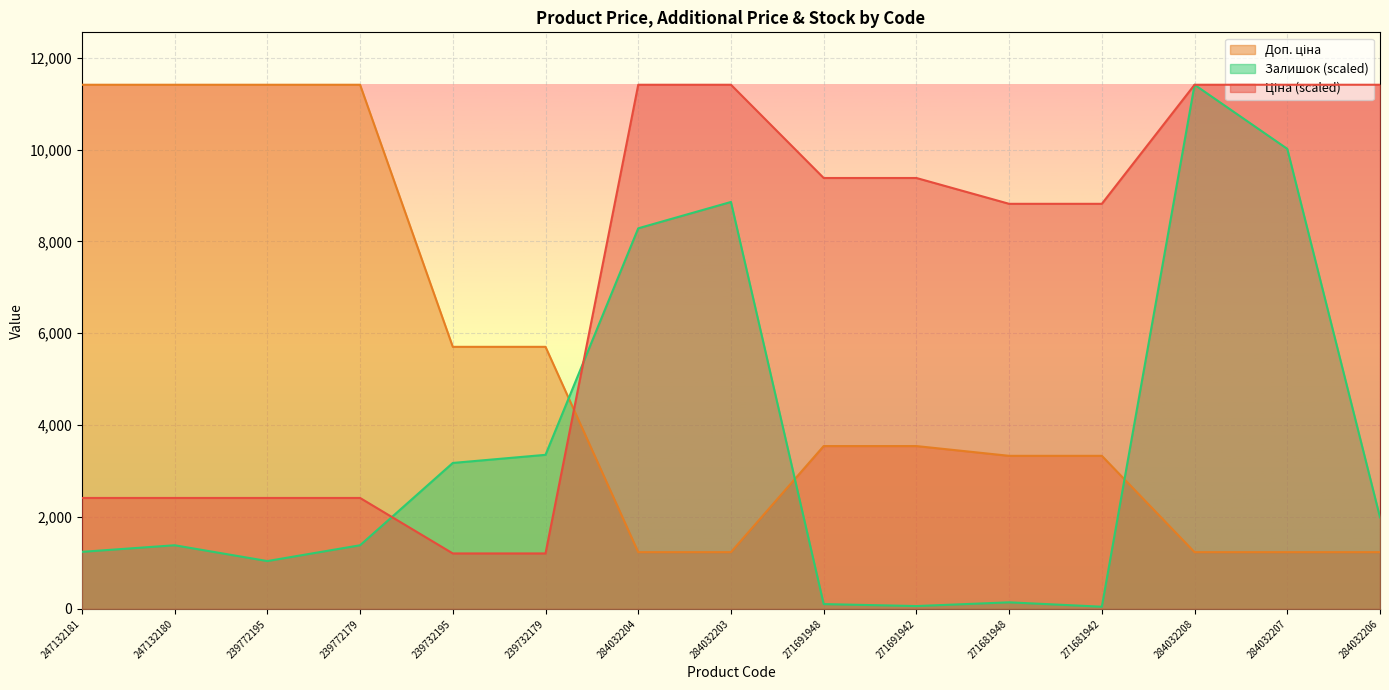

Rank the categories by Ціна value from highest to lowest.

284032204, 284032203, 284032208, 284032207, 284032206, 271691948, 271691942, 271681948, 271681942, 247132181, 247132180, 239772195, 239772179, 239732195, 239732179